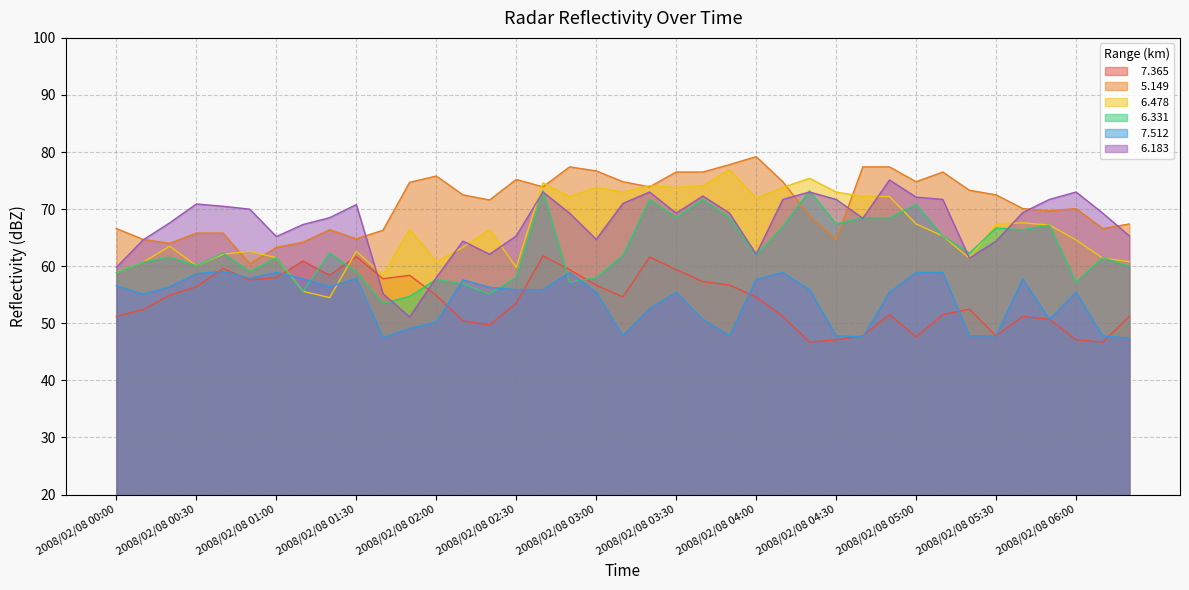

Read the   5.149 value at 2008/02/08 06:20.

67.4